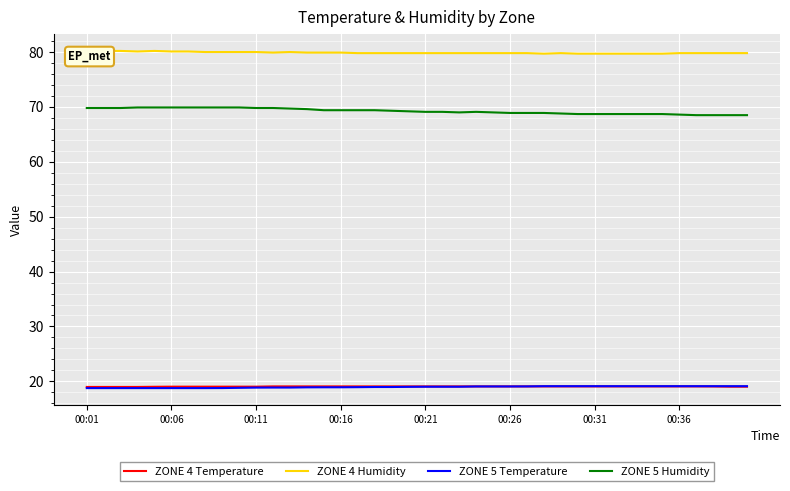

True or false: ZONE 5 Humidity has a value of 69.4 at 16.

True